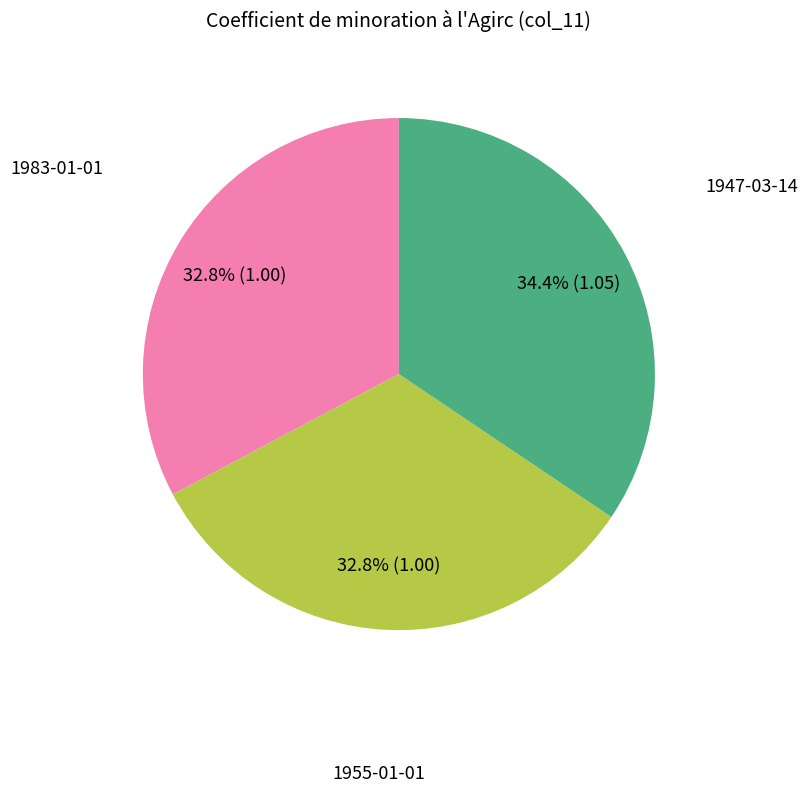

How many segments does this pie chart have?

3